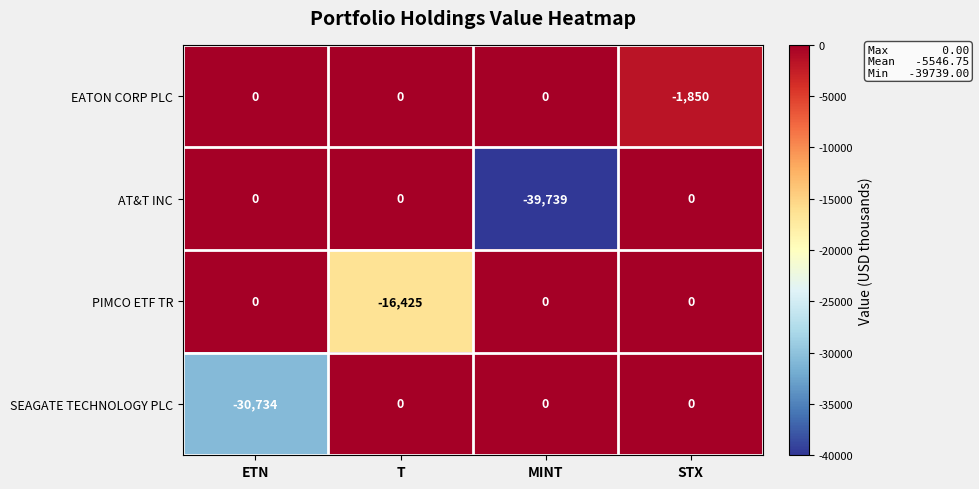

What is the sum of the EATON CORP PLC values at STX and T?

-1850